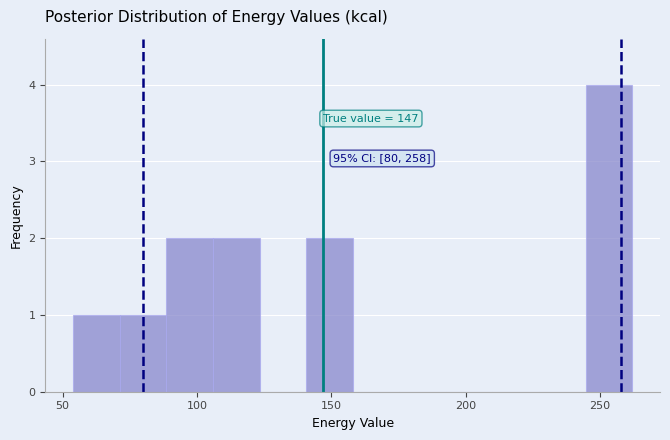

Around what value on the x-axis is the tallest bar? Give the approximate position of its centre, as read against the axis.

255